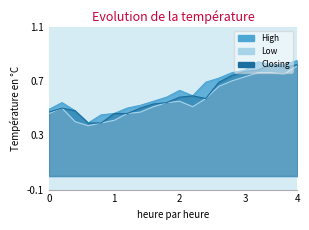

True or false: High has a value of 0.7 at 28/01/2024.

True